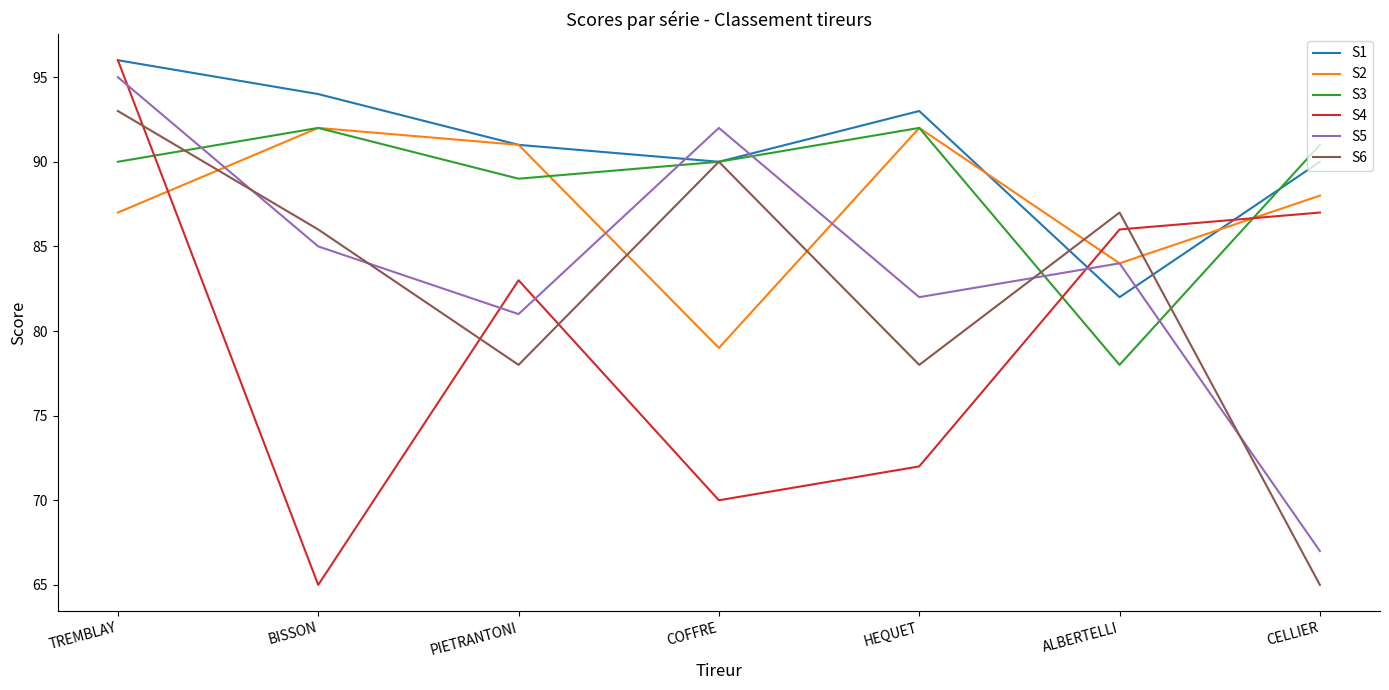

In S2, how many points are higher than both neighbors (excluding endpoints)?

2